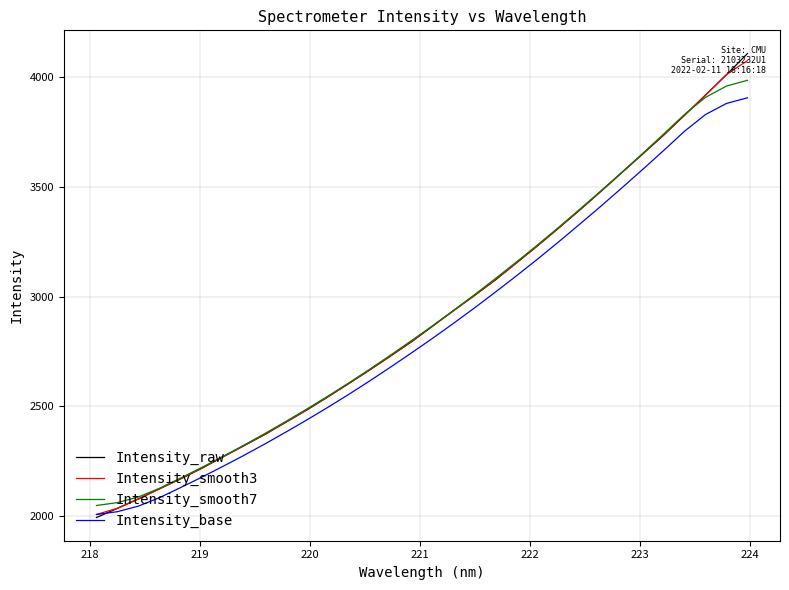

What is the highest value of the Intensity_smooth3 series?

4074.3